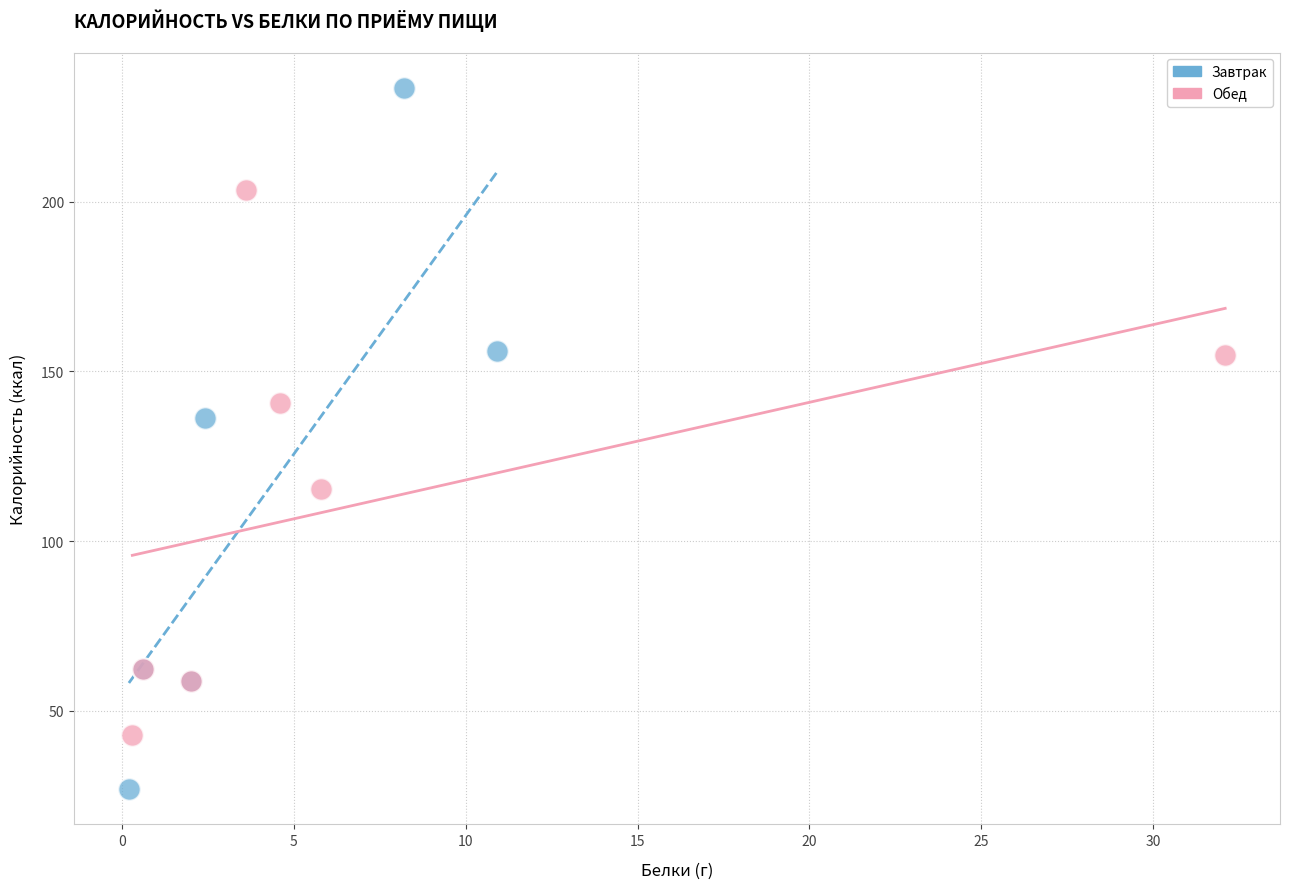

Which series reaches the minimum Y coordinate?

Завтрак